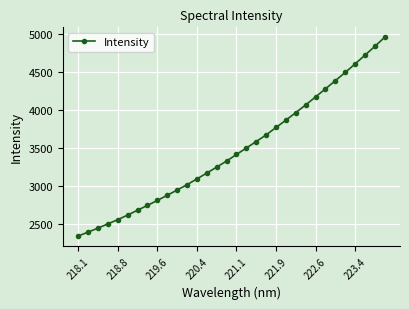

What is the greatest value displayed?

4954.0